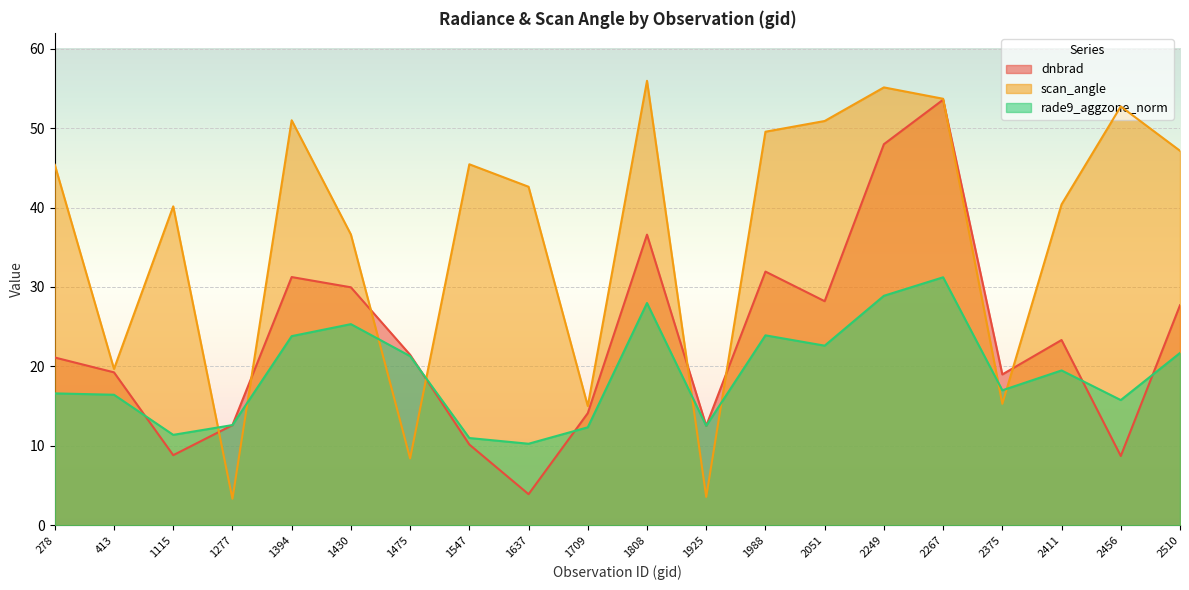

Rank the series by their maximum value, from highest to lowest.

scan_angle, dnbrad, rade9_aggzone_norm